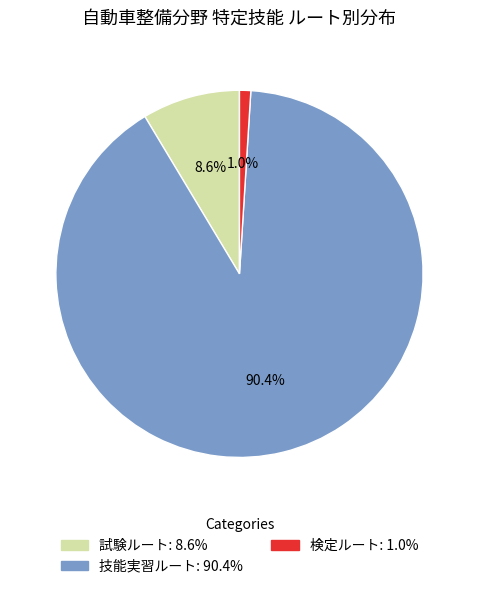

True or false: 技能実習ルート accounts for 85% of the total.

False